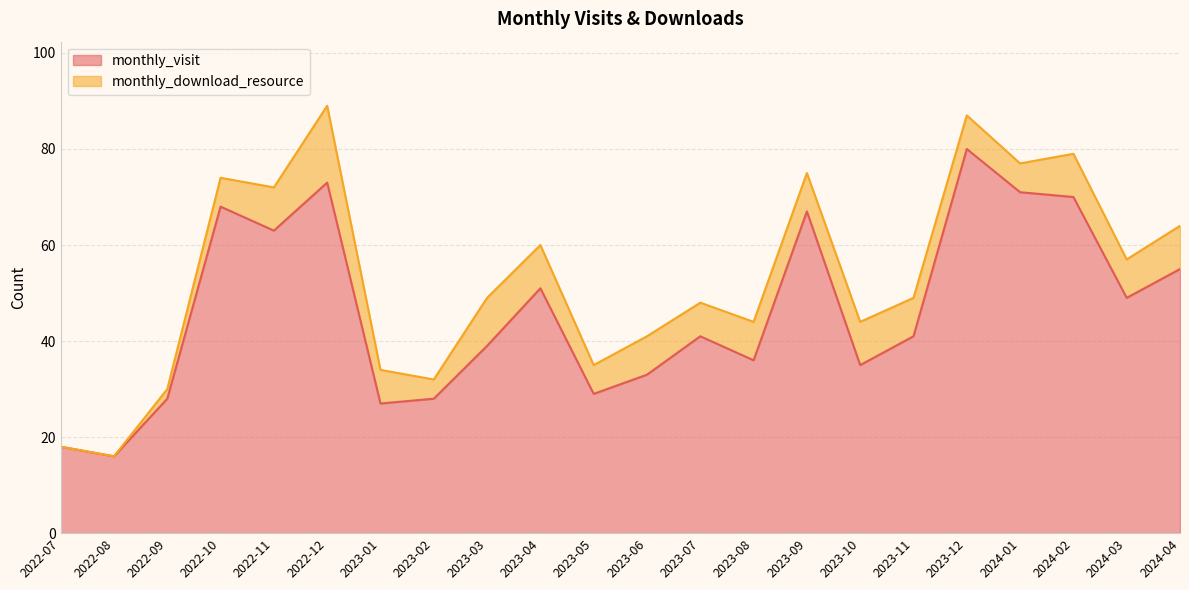

What is the approximate value at 2023-03?

39